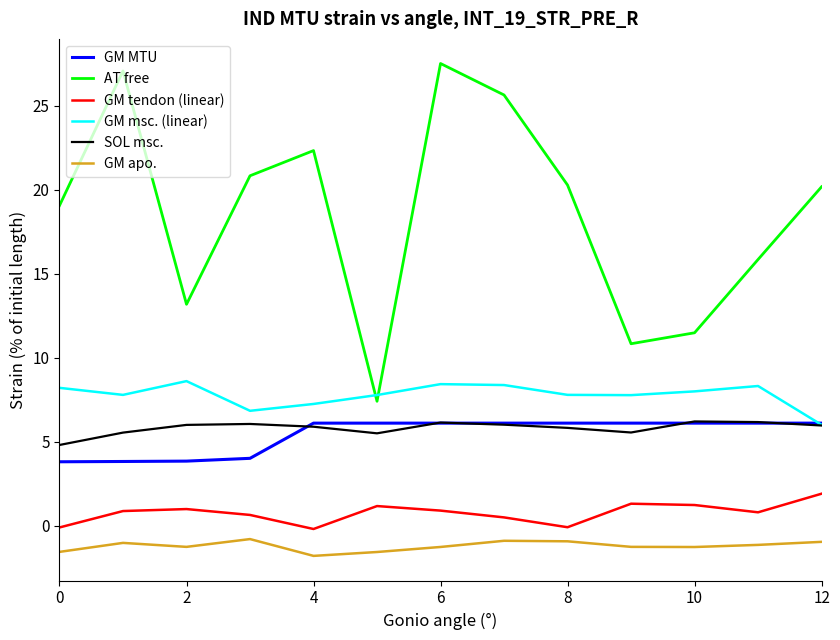

What is the average value of the SOL msc. series?

5.8